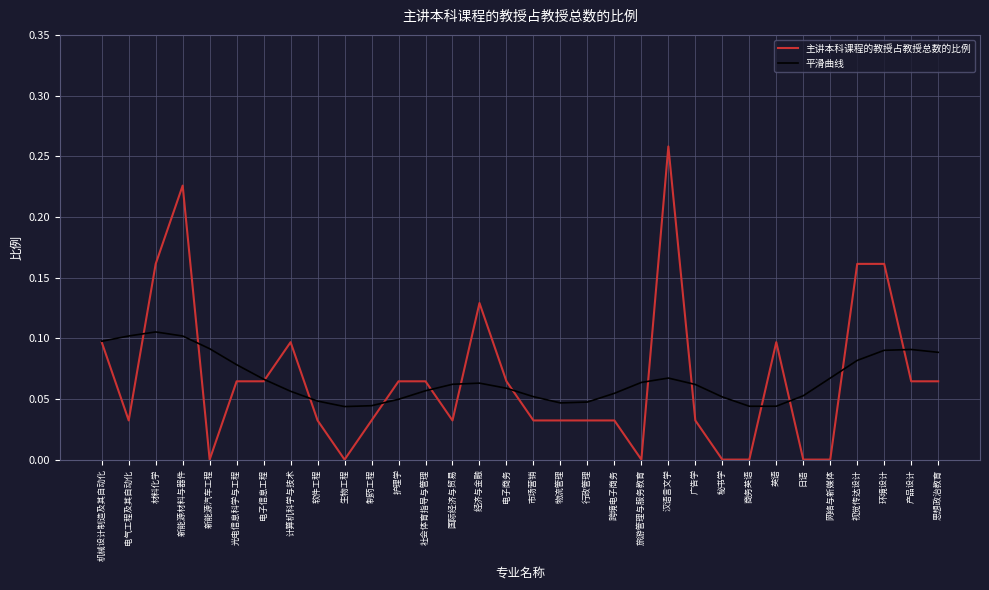

What position from the right is 秘书学?

9